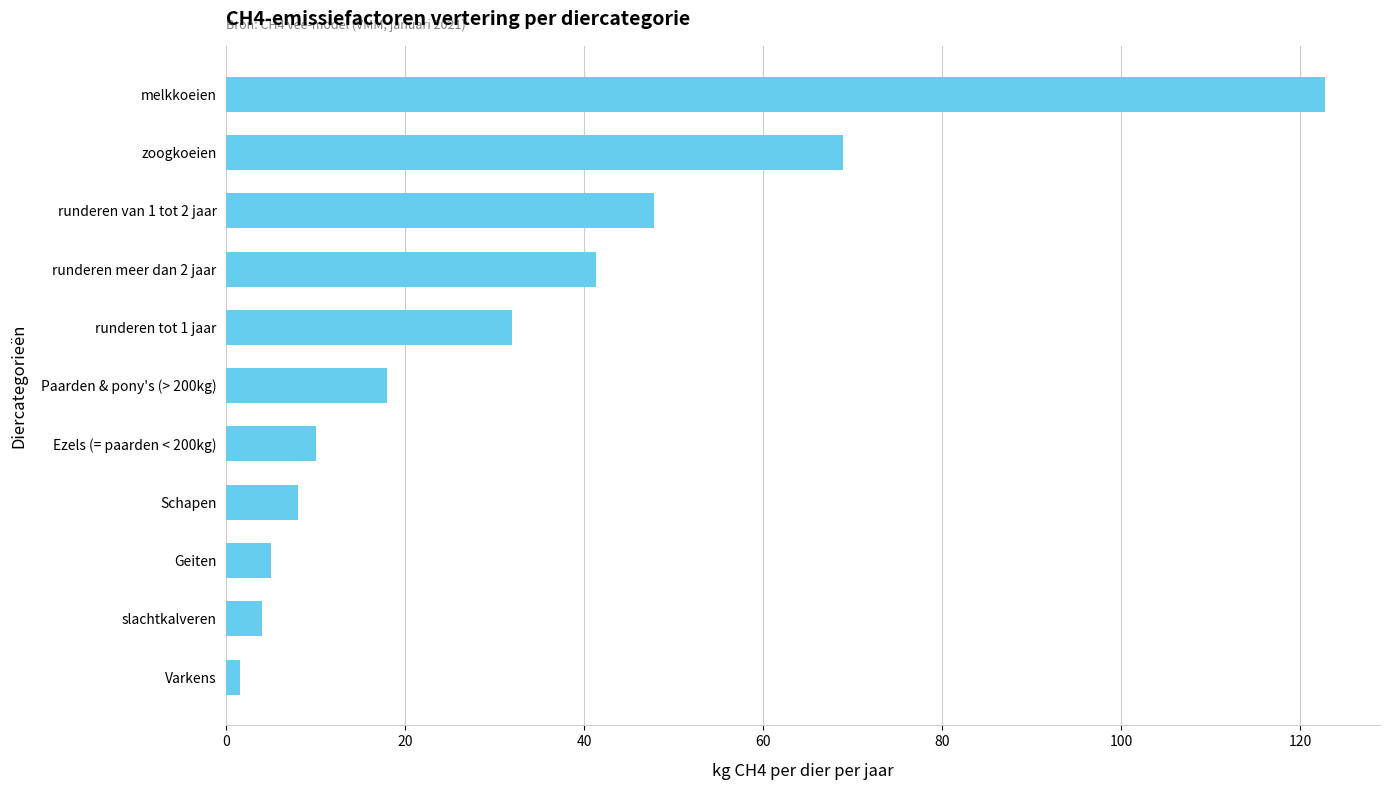

Where is the data nearest to the value 62?

zoogkoeien